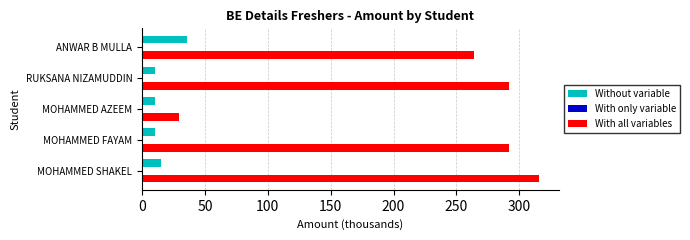

Which series has the largest total across all categories?

With all variables